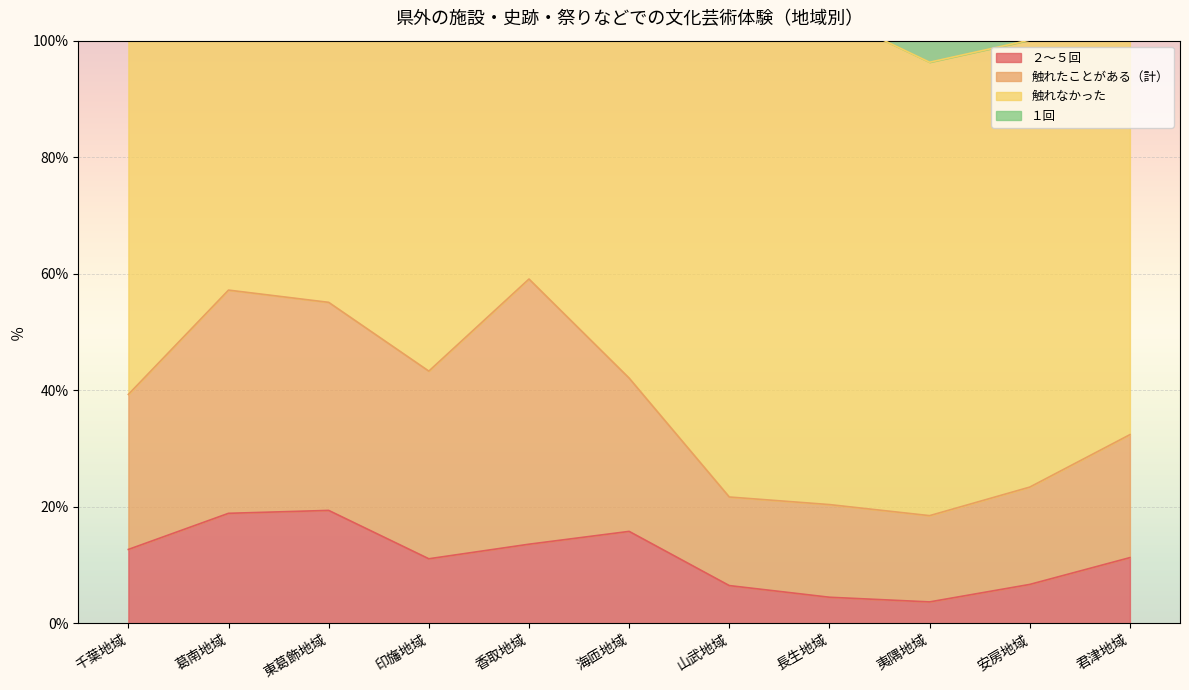

Which series has the largest range (max minus min)?

触れなかった